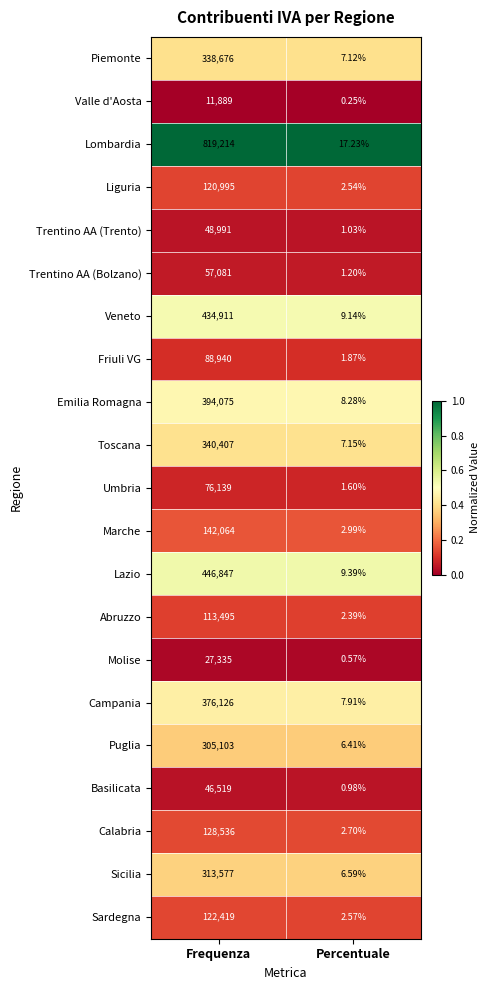

Where is Abruzzo nearest to the value 56748?

Percentuale